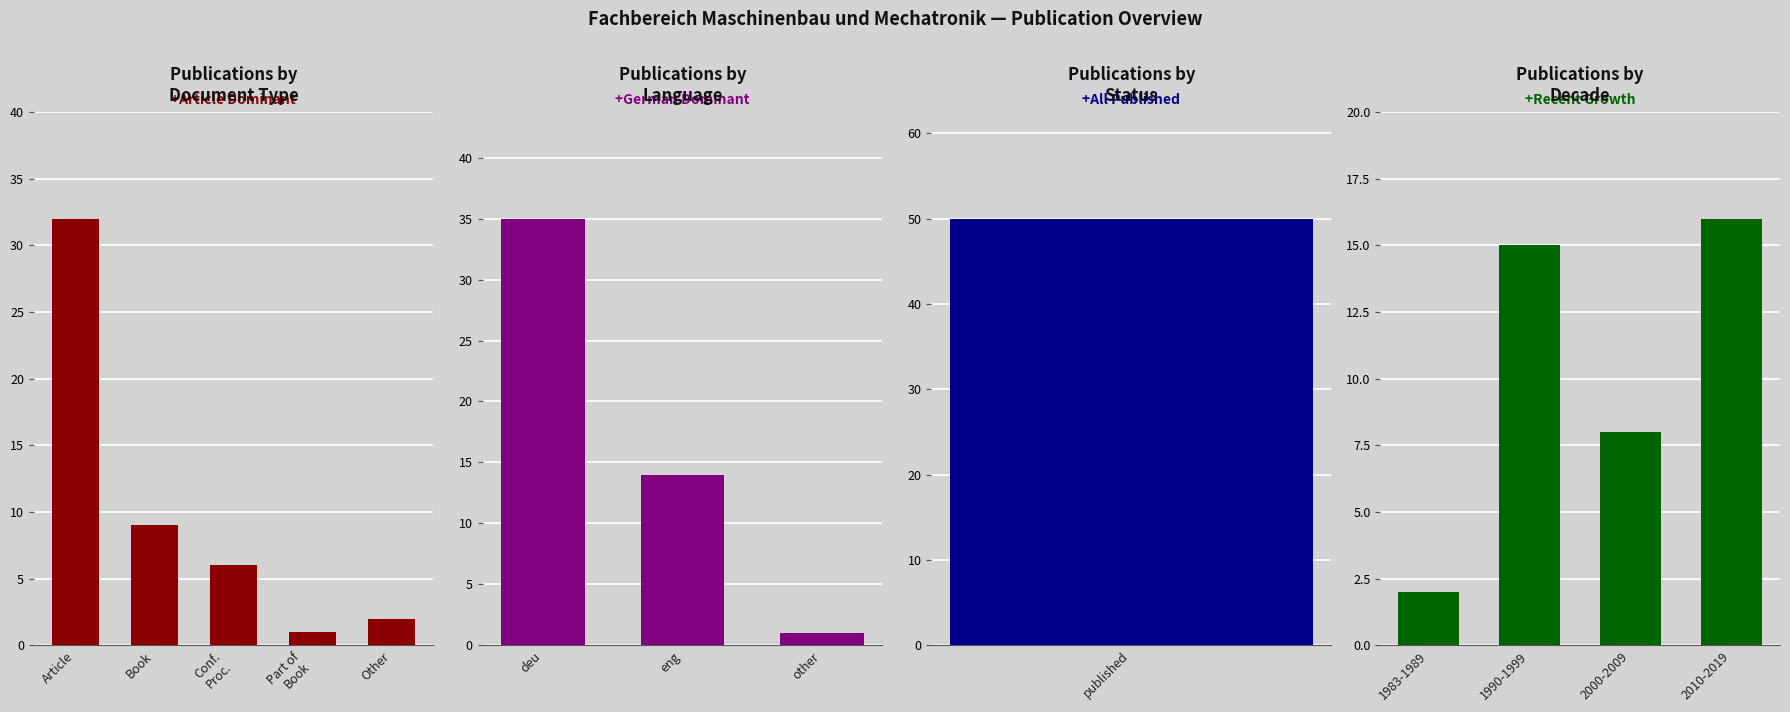

List the labels in order of value, largest first.

Article, Book, Conf. Proc., Other, Part of Book